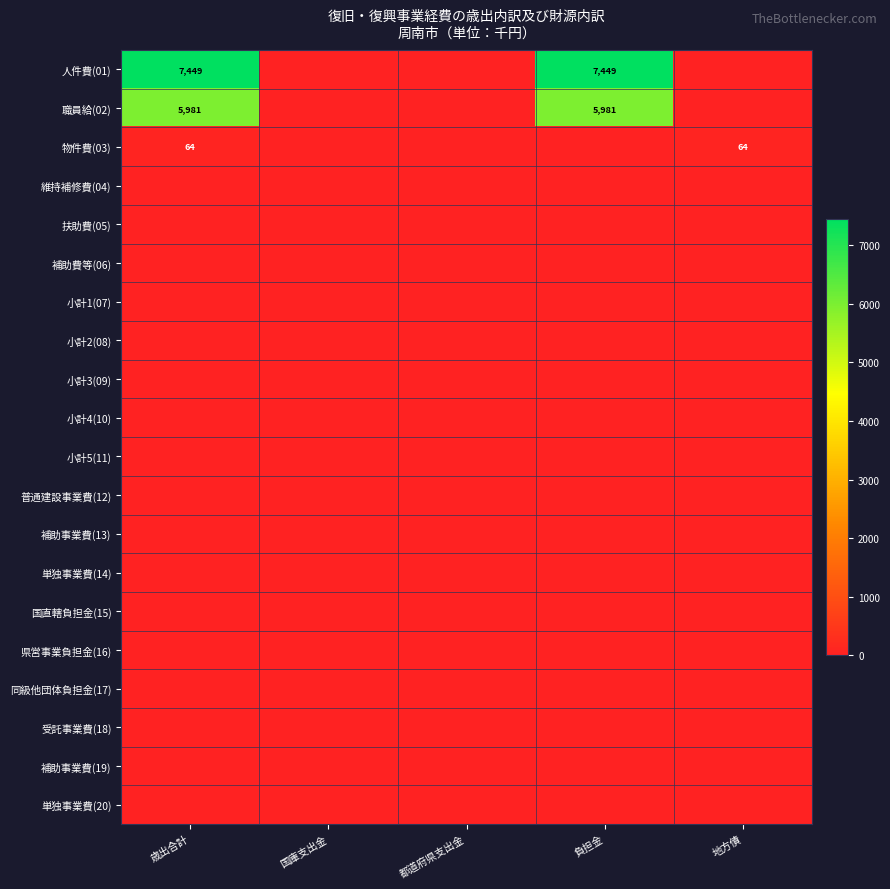

True or false: 物件費(03) has a value of 112 at 地方債.

False